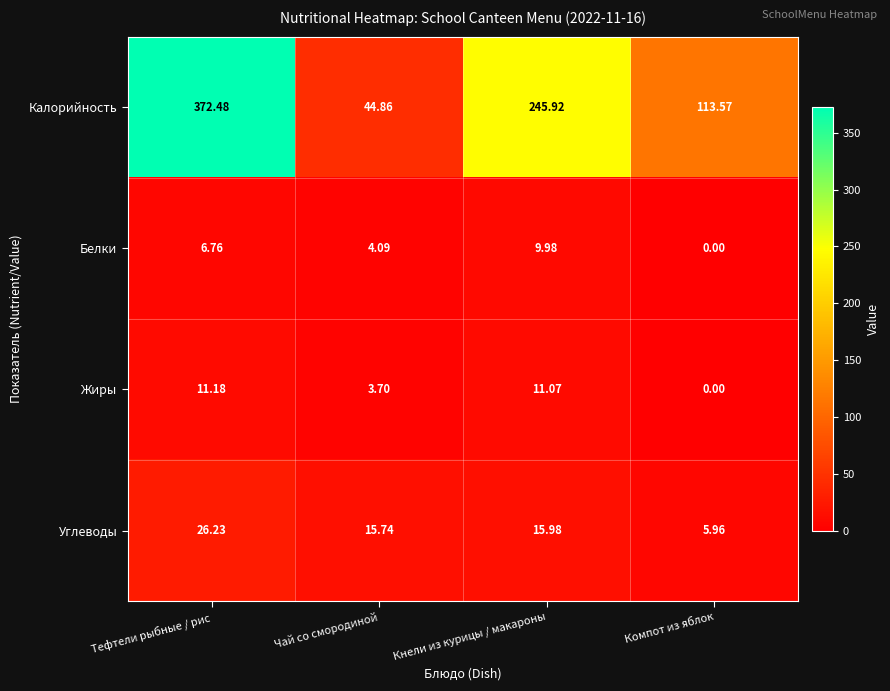

What is the greatest value displayed?

372.5